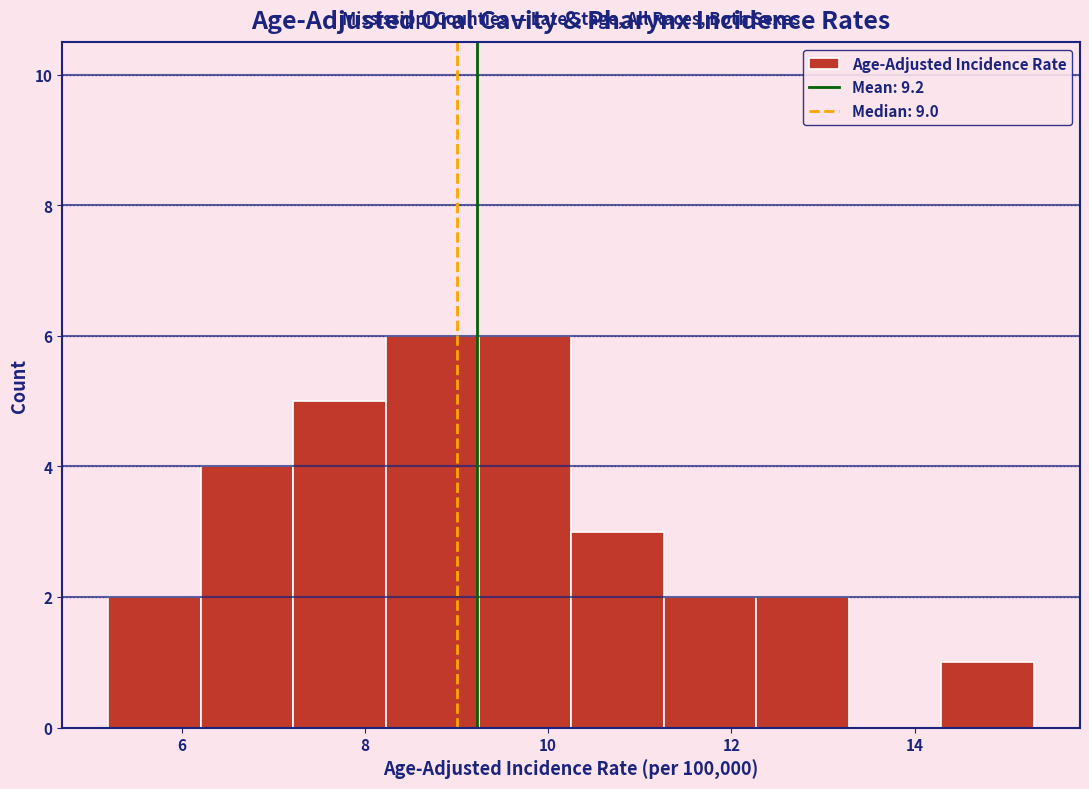

What is the height of the bar covering 14.2 to 15.4 on the x-axis? Neither the bar edges nor the heights are printed on the chart, so give them approximately, as read against the axes.

1